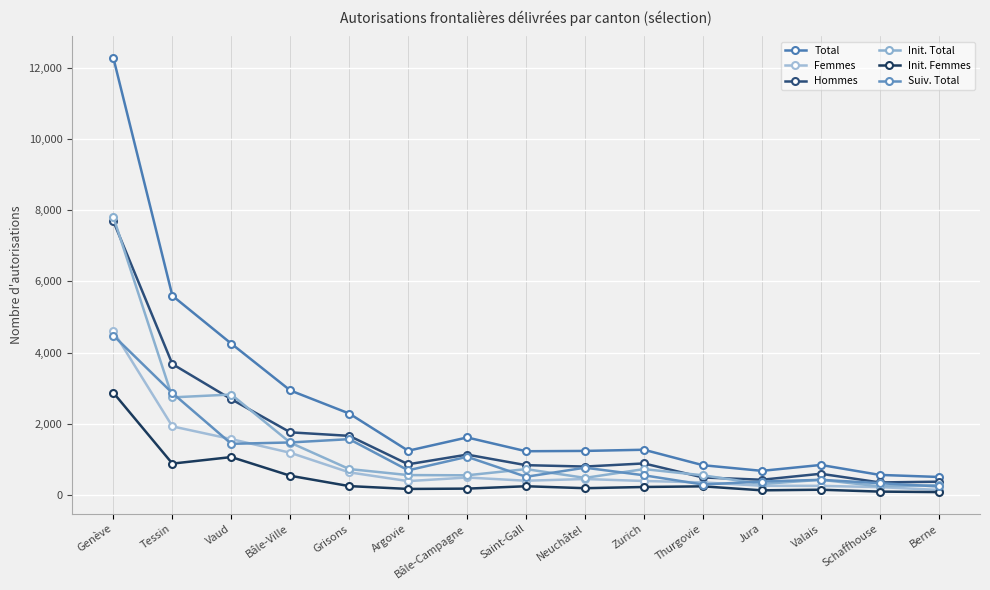

What are all the series names shown in the legend?

Total, Femmes, Hommes, Init. Total, Init. Femmes, Suiv. Total